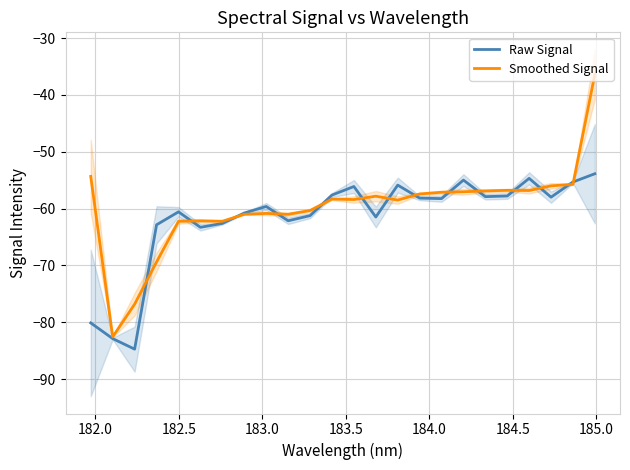

Rank the series by their average value, from highest to lowest.

Smoothed Signal, Raw Signal